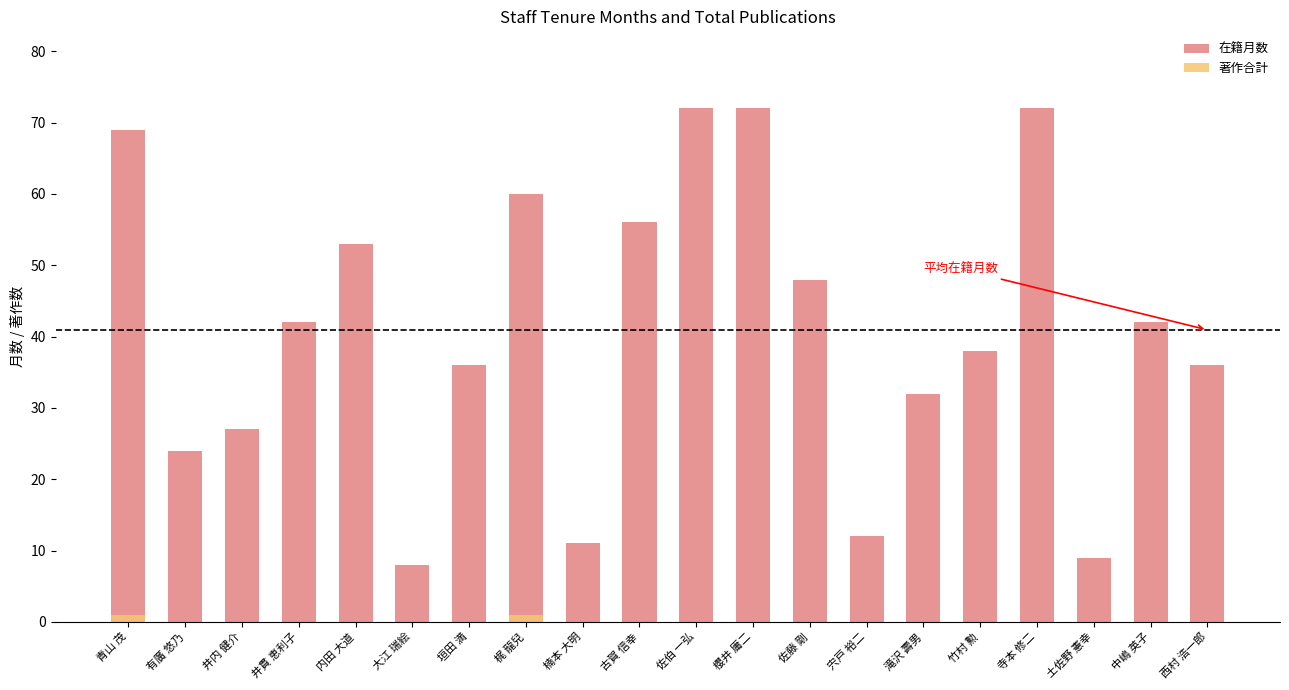

List the labels in order of 在籍月数 value, smallest first.

大江 瑞絵, 土佐野 憲幸, 楠本 大明, 宍戸 裕二, 有廣 悠乃, 井内 健介, 滝沢 壽男, 垣田 満, 西村 浩一郎, 竹村 勲, 井貫 恵利子, 中嶋 英子, 佐藤 剛, 内田 大道, 古賀 信幸, 梶 龍兒, 青山 茂, 佐伯 一弘, 櫻井 庸二, 寺本 修二